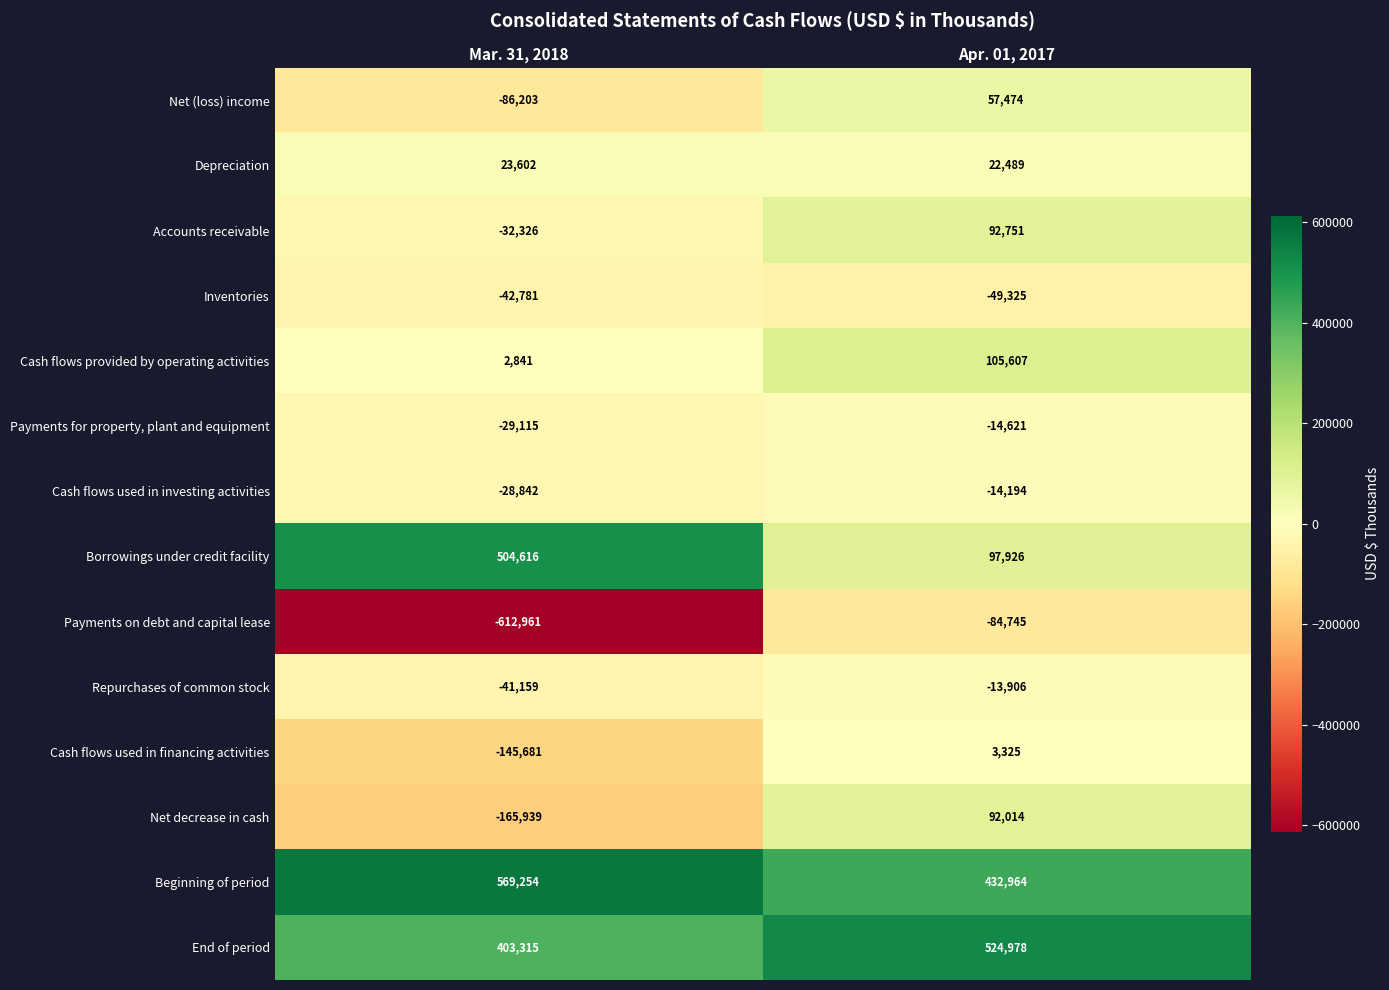

What is the difference between the maximum and minimum values in the End of period series?

121663